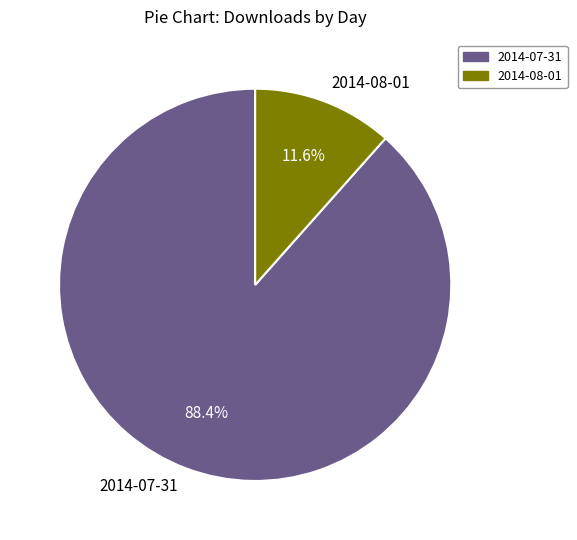

How many slices are in this pie chart?

2